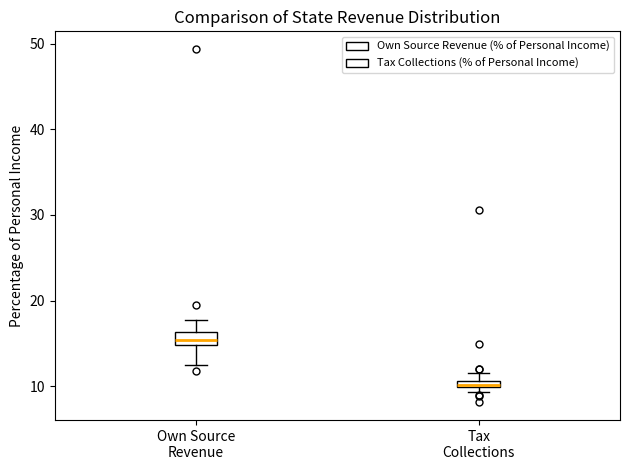

Where is the lower edge of the box for Tax Collections on the y-axis? The values are not printed on the chart, so give them approximately, as read against the axis.

10